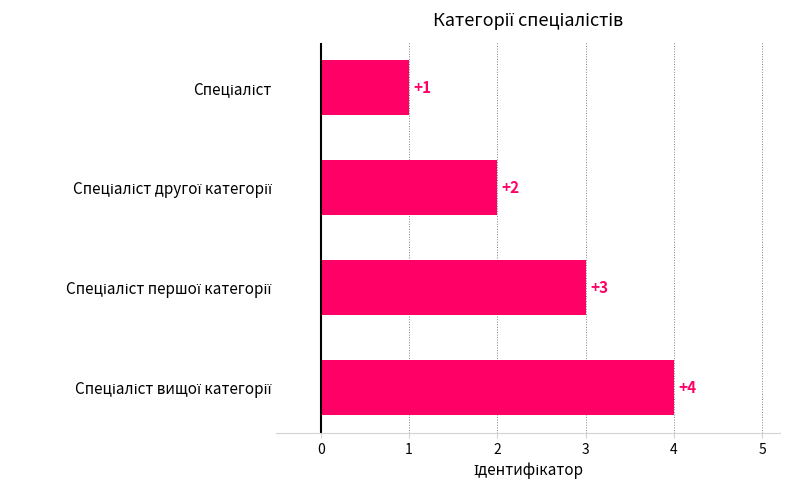

What is the value of the 1st bar from the top?

1